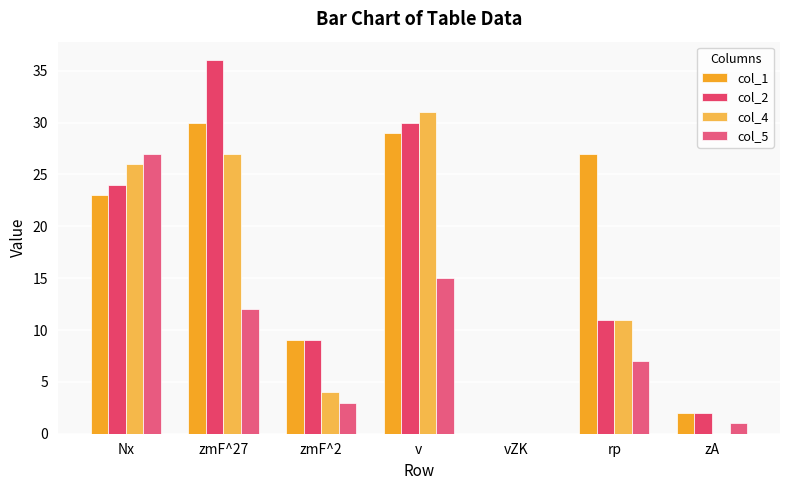

What is the sum of all col_4 values?

99